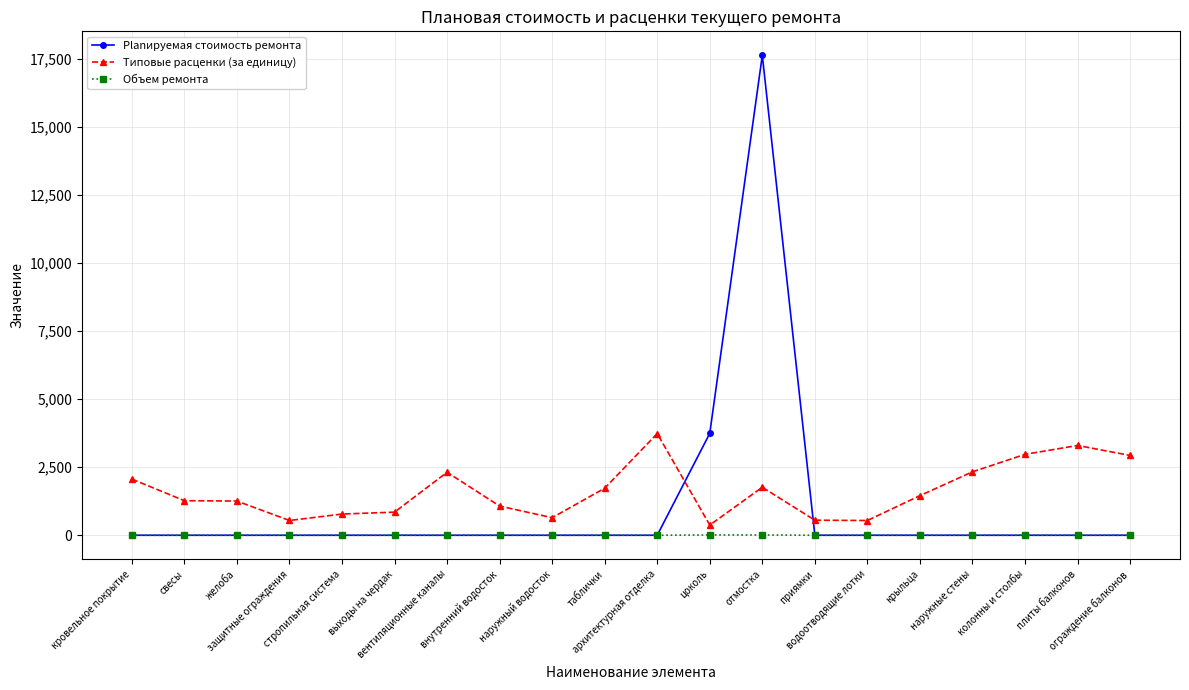

List the series in order of their peak value, lowest first.

Объем ремонта, Типовые расценки (за единицу), Planируемая стоимость ремонта